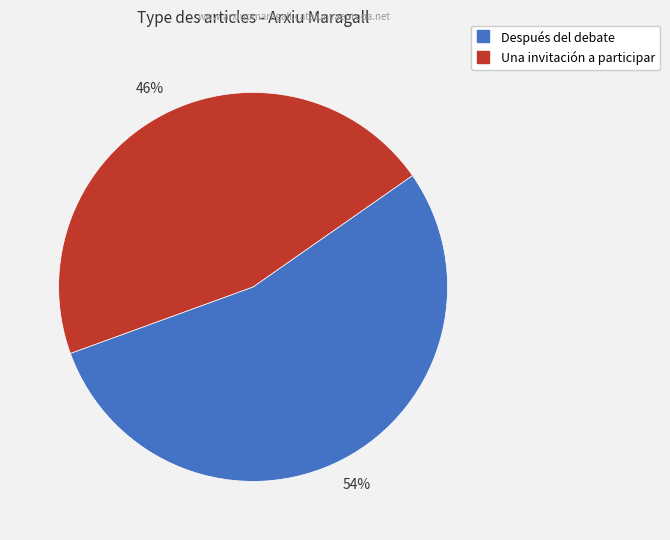

Which category accounts for the majority?

Después del debate